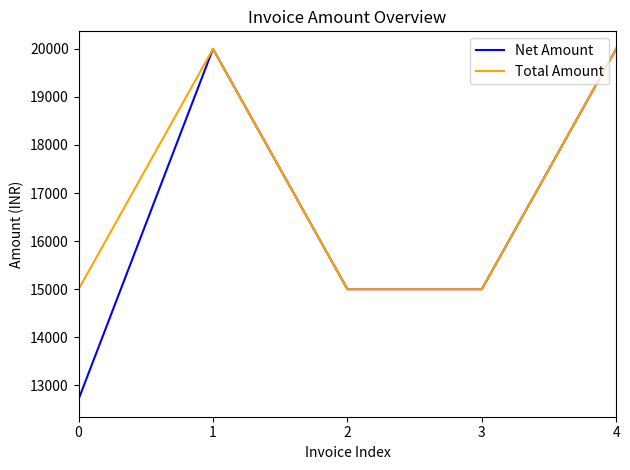

Which series has the largest total across all categories?

Total Amount